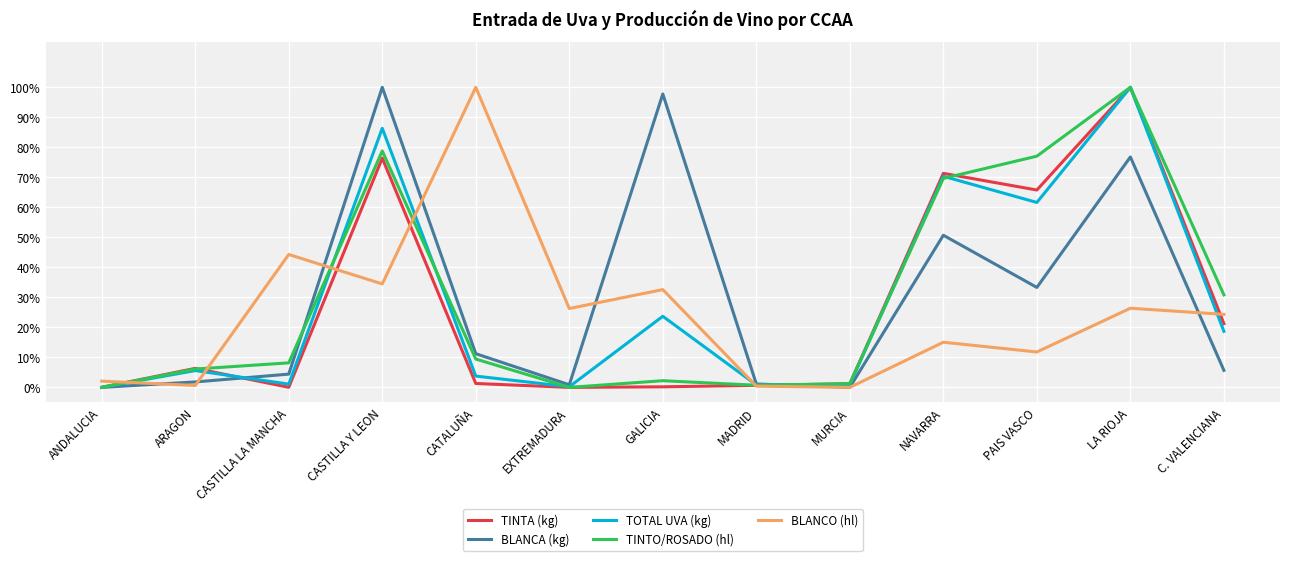

The BLANCA (kg) series shows 127.3 at LA RIOJA. True or false?

False